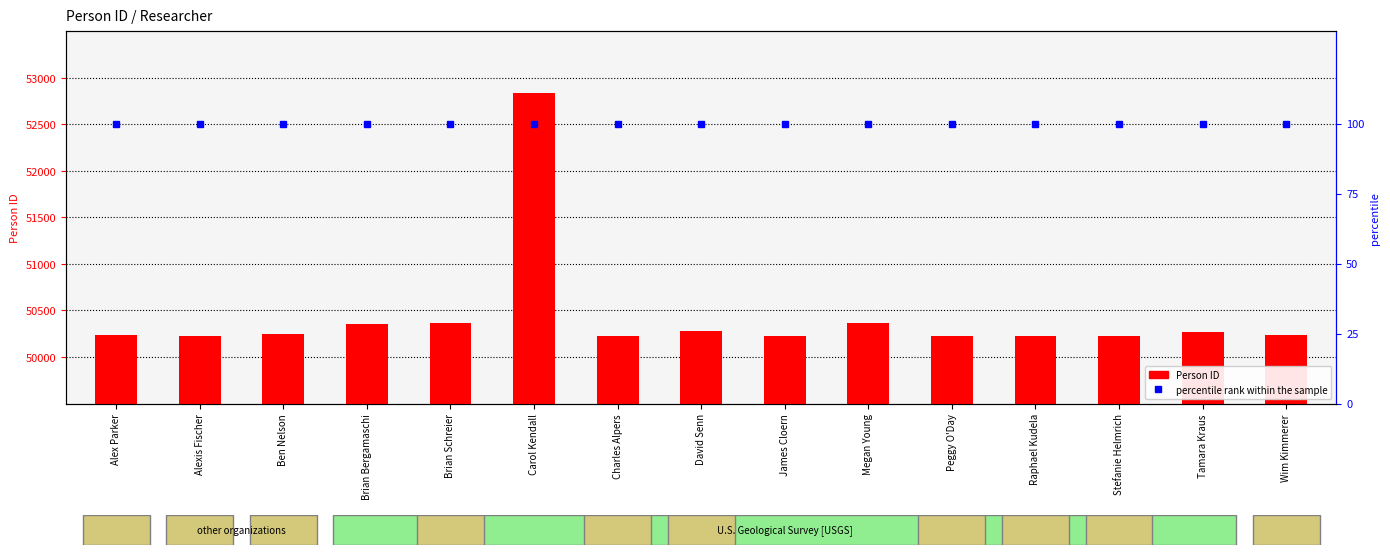

How many values in the Person ID series are below 50233?

7